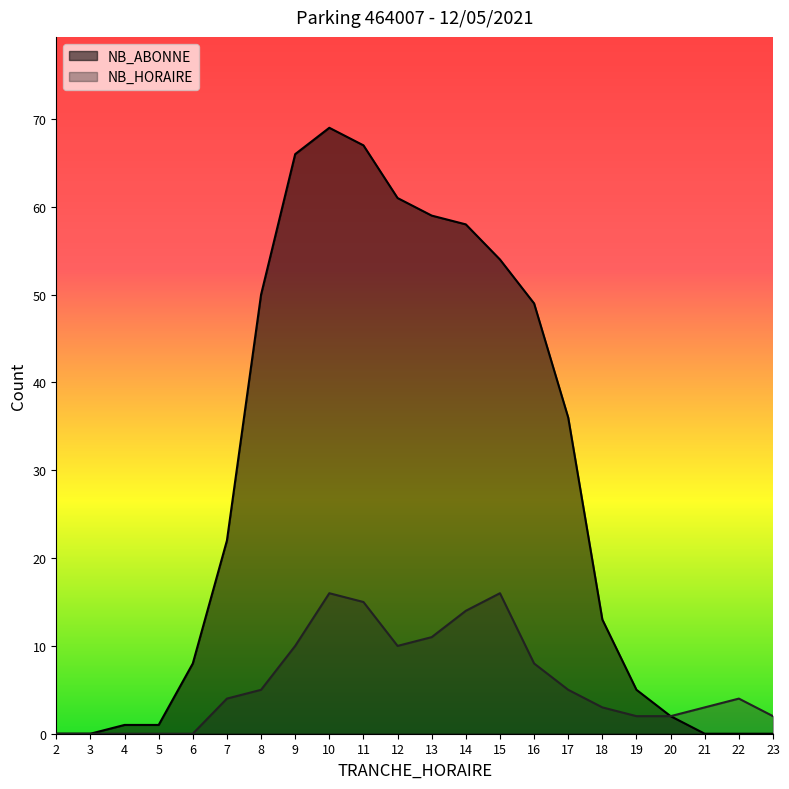

True or false: NB_HORAIRE and NB_ABONNE intersect in this chart.

False